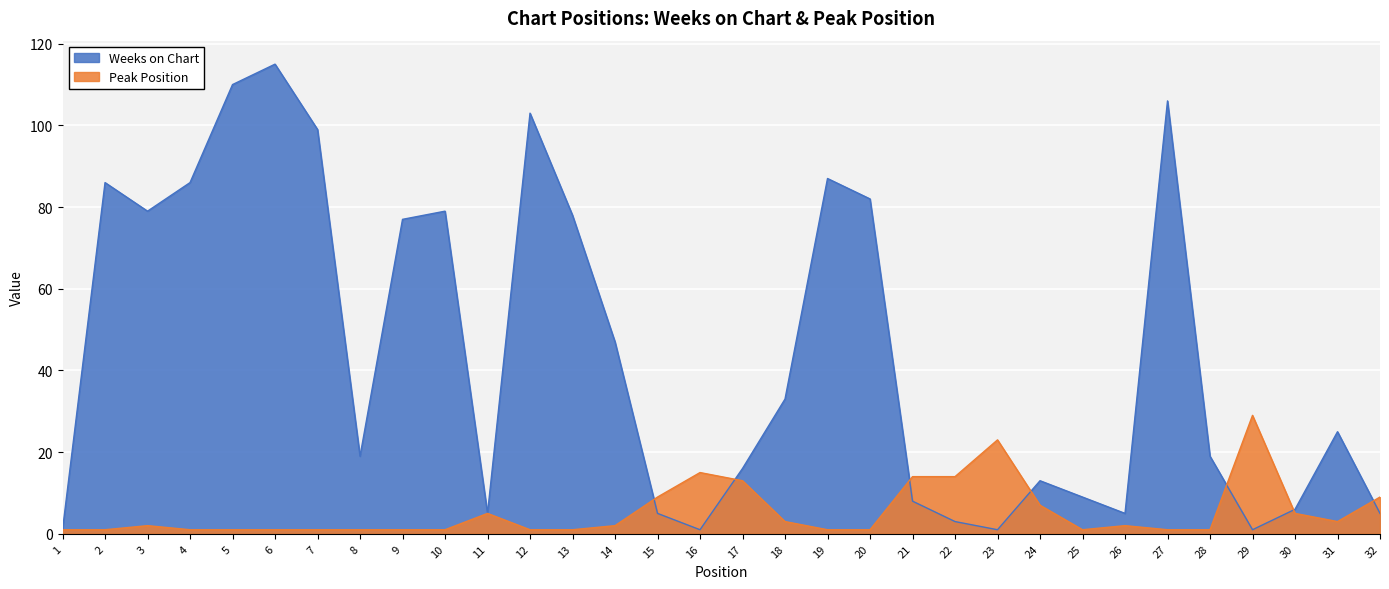

What is the sum of all Peak Position values?

171